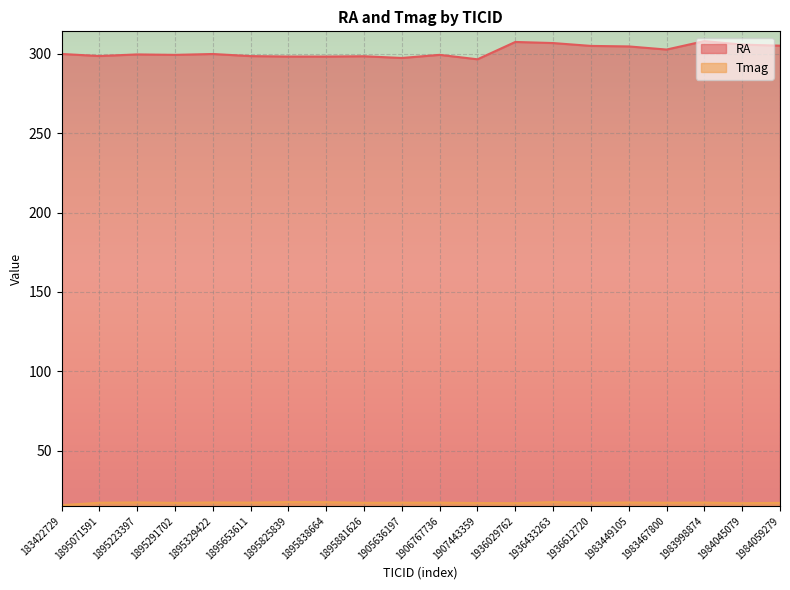

Reading left to right, what are all the values shown in this chart?

RA: 299.8	298.5	299.5	299.3	299.8	298.5	298.2	298.2	298.4	297.3	299.3	296.5	307.4	306.7	304.9	304.6	302.6	307.9	305.7	305.0
Tmag: 15.8	17.3	17.5	17.2	17.5	17.4	17.7	17.6	17.3	17.3	17.4	17.1	17.0	17.7	17.3	17.4	17.3	17.4	17.0	17.2